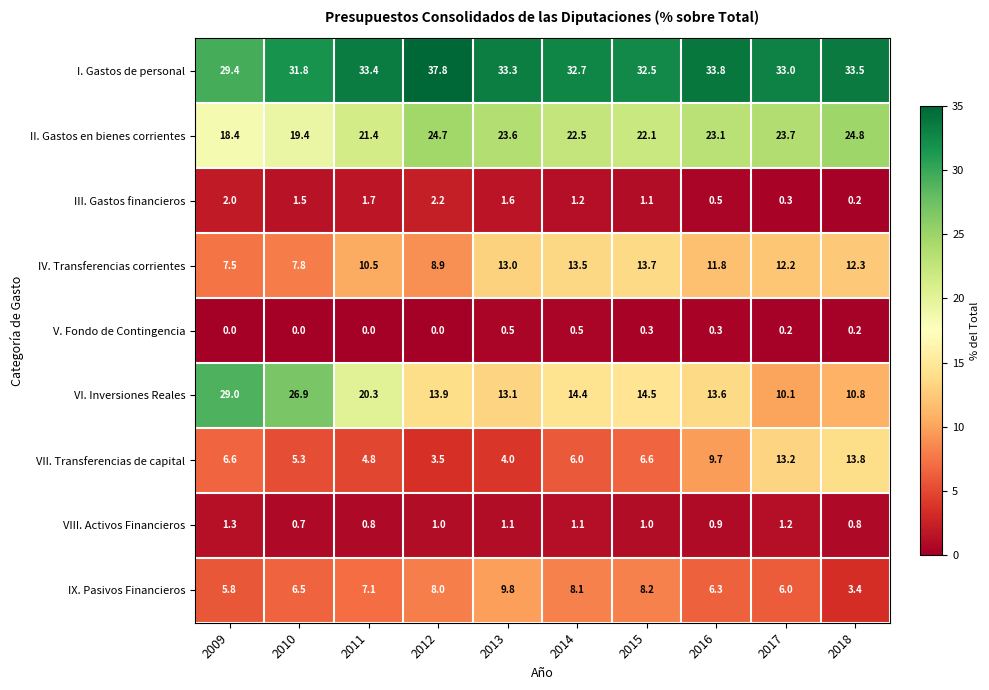

Which series changed the most between 2017 and 2018?

IX. Pasivos Financieros